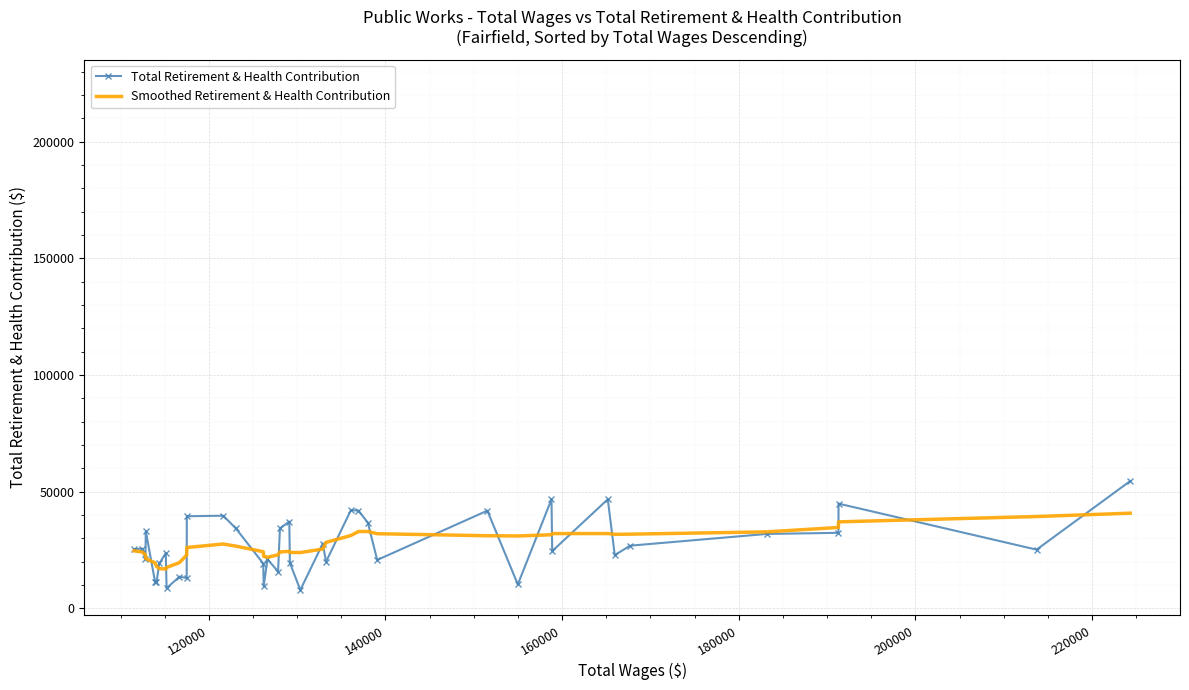

Reading left to right, what are all the values shown in this chart?

Total Retirement & Health Contribution: 25442	25583	21020	33038	11384	11179	19263	23676	8668	13581	13032	39492	39718	34262	19247	9627	21101	15776	34301	37238	19518	7901	27796	19989	42115	41918	36775	20762	41881	10279	46740	24571	46741	22830	26875	31909	32388	44899	25185	54559
Smoothed Retirement & Health Contribution: 24681	24167	23046	21363	19498	17979	17086	16861	17553	19602	22867	26096	27605	26689	24305	22293	21912	22969	24189	24476	23980	23939	25428	28290	31242	32938	32966	32006	31144	31041	31565	32070	32072	31759	31818	32793	34689	37088	39371	40801